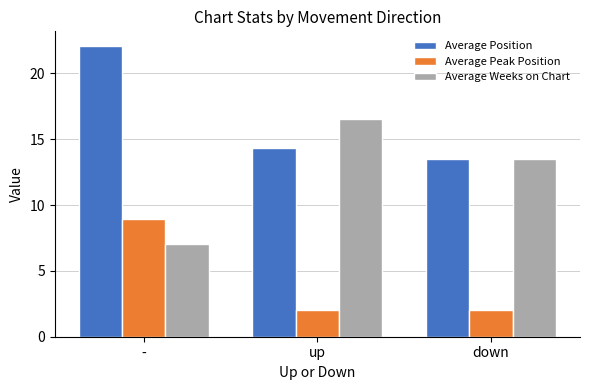

Which series changed the most between up and down?

Average Weeks on Chart